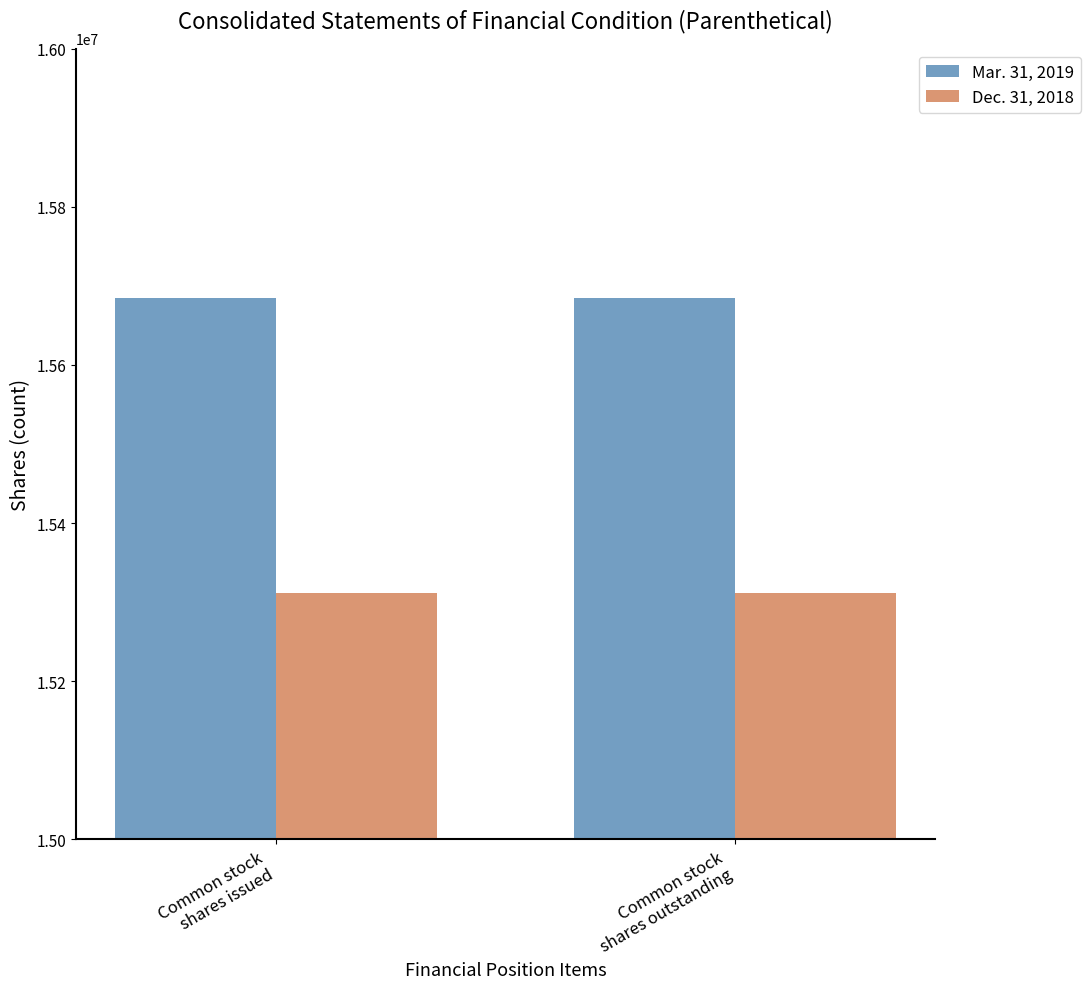

What is the sum of the Dec. 31, 2018 values at Common stock
shares outstanding and Common stock
shares issued?

30621916